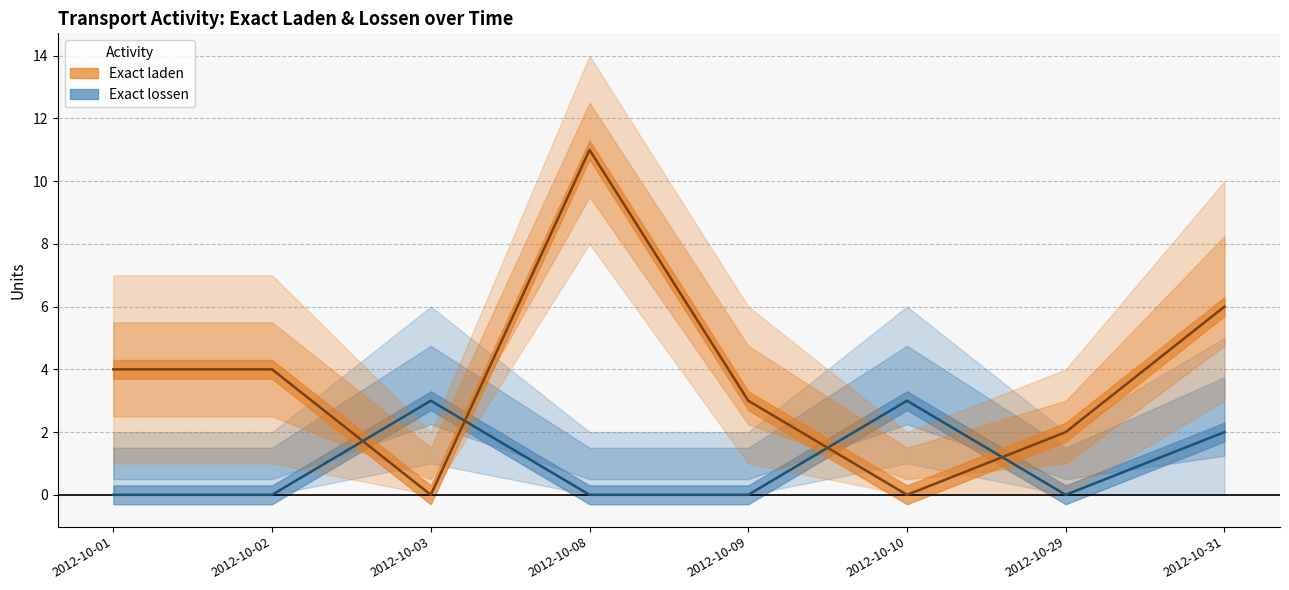

What is the spread (max minus min) of values at 2012-10-02?

4